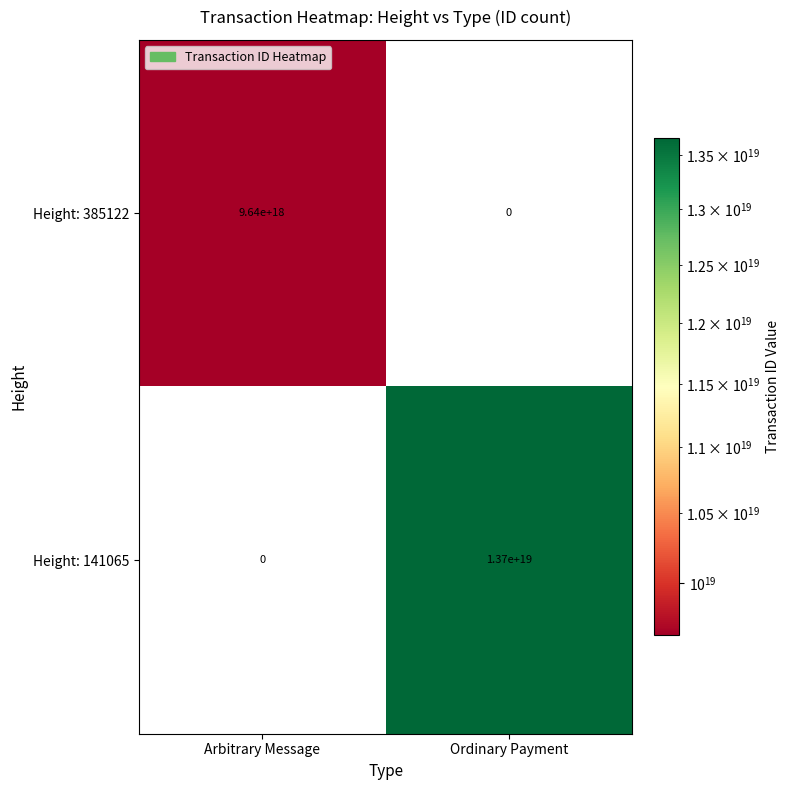

Is it true that Height: 385122 equals 0 at Ordinary Payment?

True